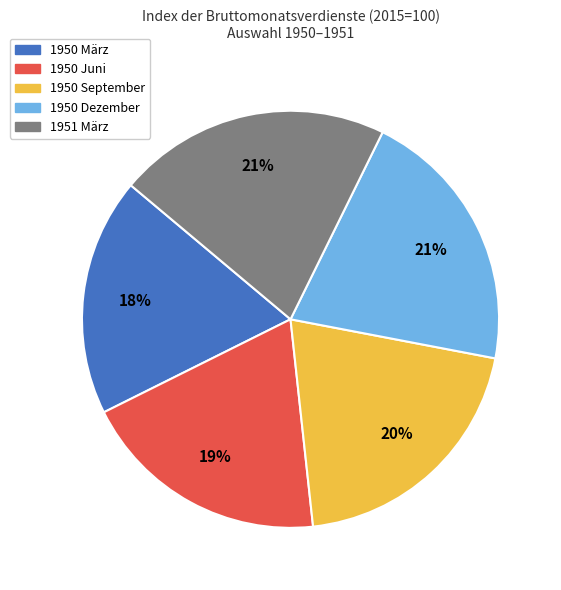

To the nearest percent, what portion does 1950 September represent?

20%